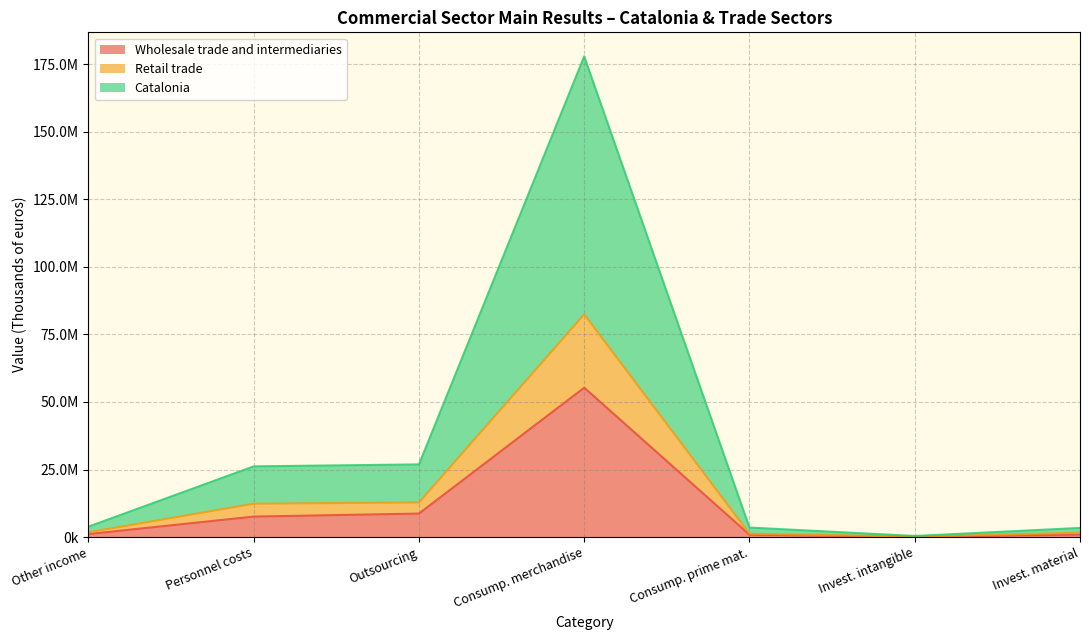

What position from the left is Other income?

1